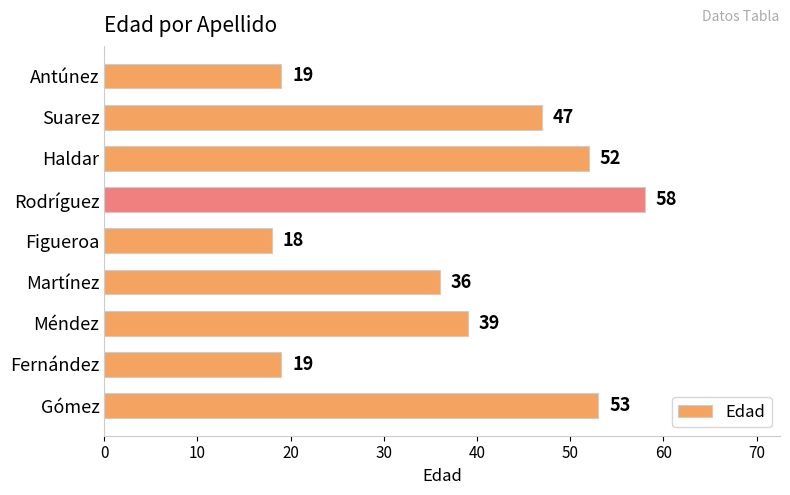

What is the average value?

38